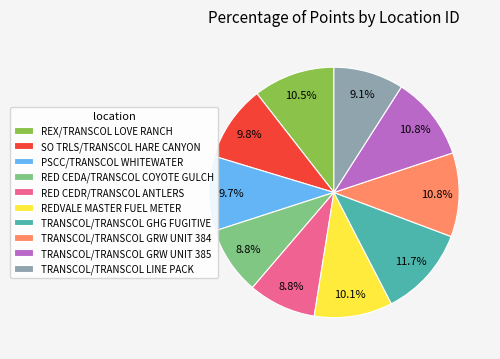

To the nearest percent, what is the difference between the largest and smallest slice percentages?

3%